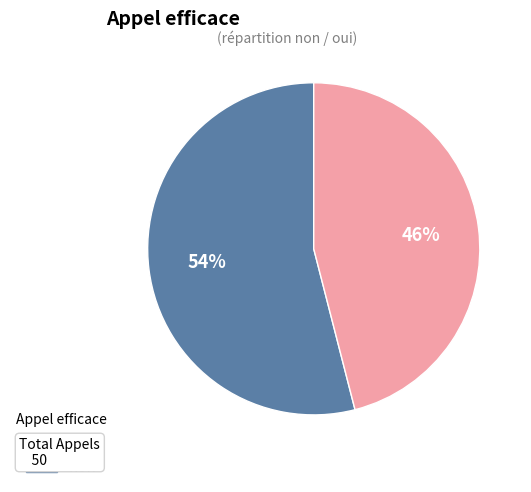

To the nearest percent, what is the average slice percentage?

50%